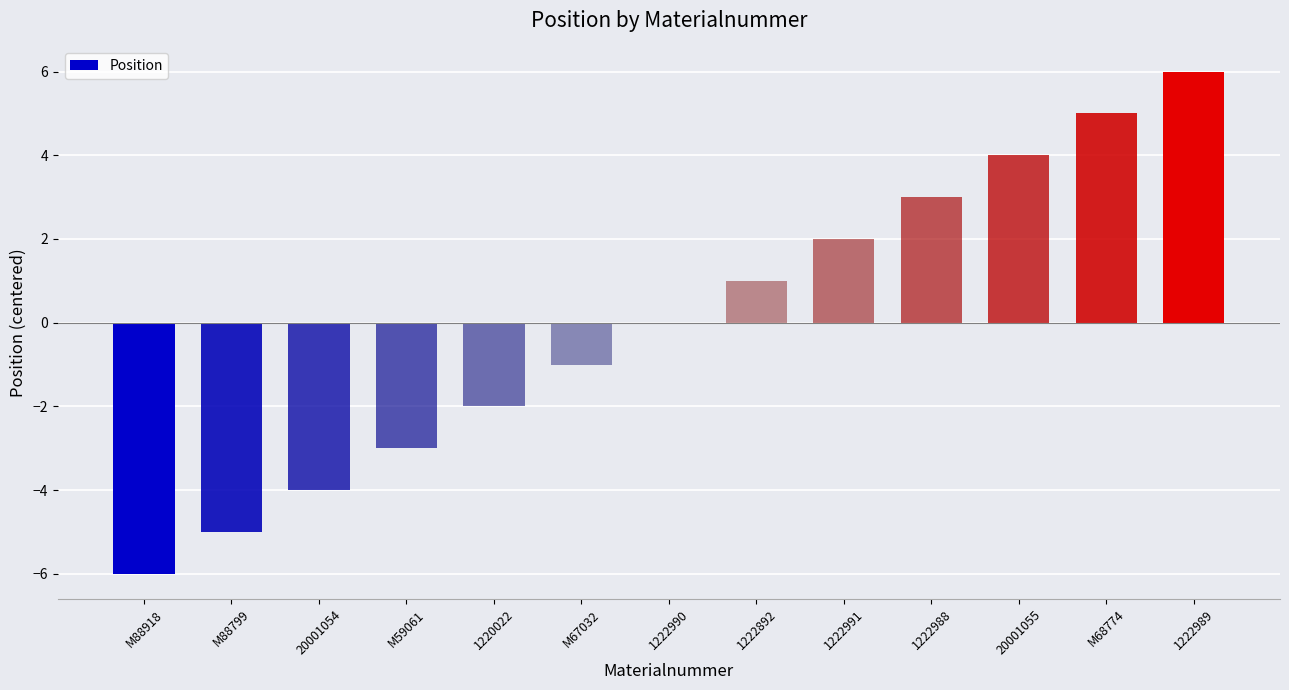

At which label is the value closest to 0?

1222990